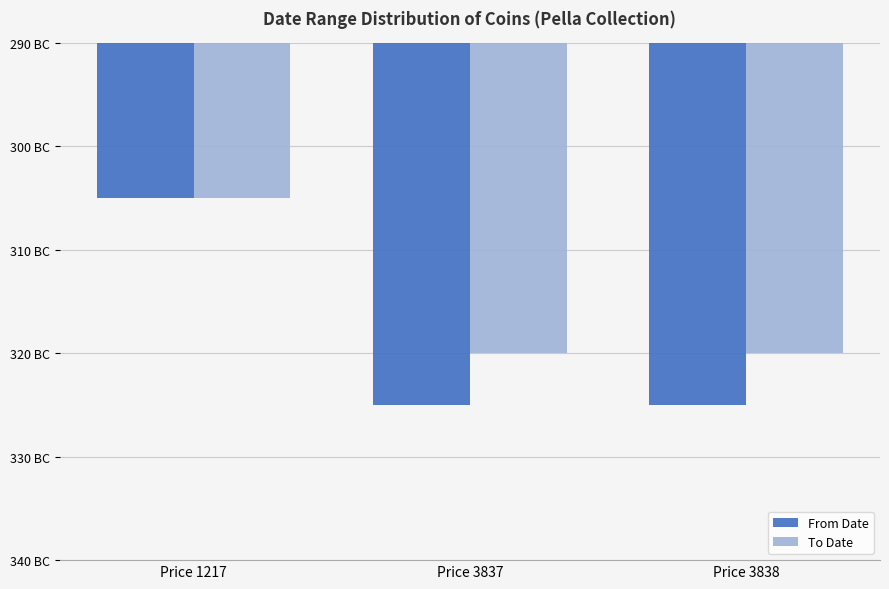

What is the spread (max minus min) of values at Price 3838?

5